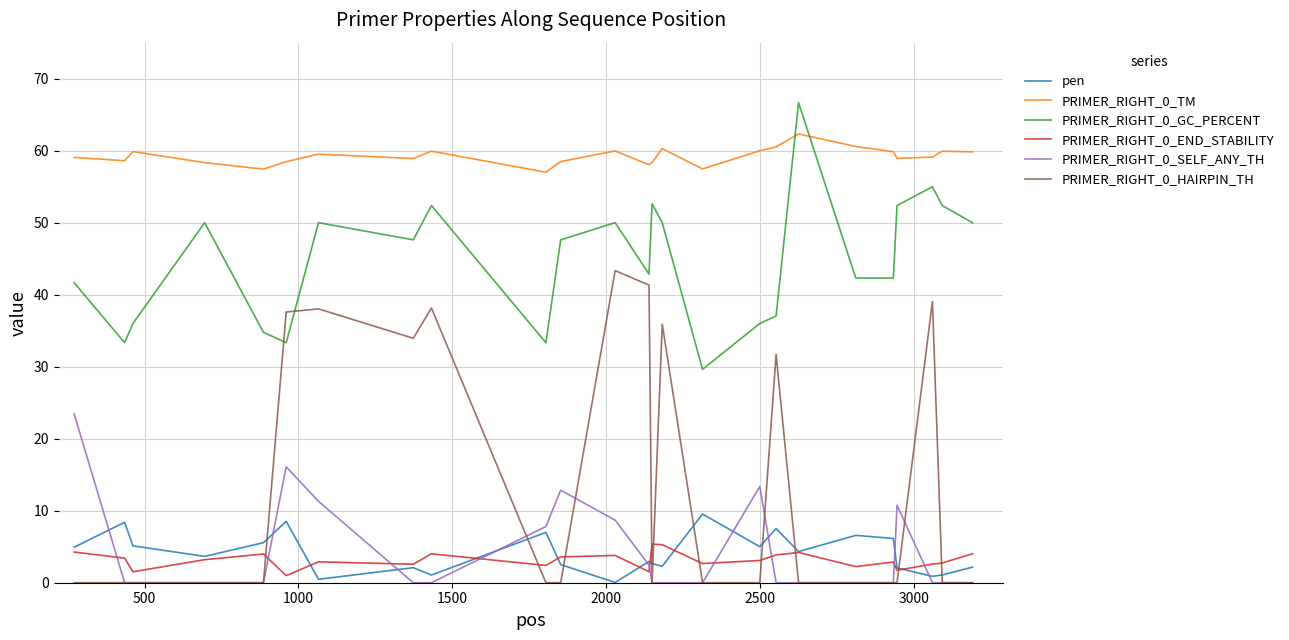

What is the maximum value for PRIMER_RIGHT_0_HAIRPIN_TH?

43.3